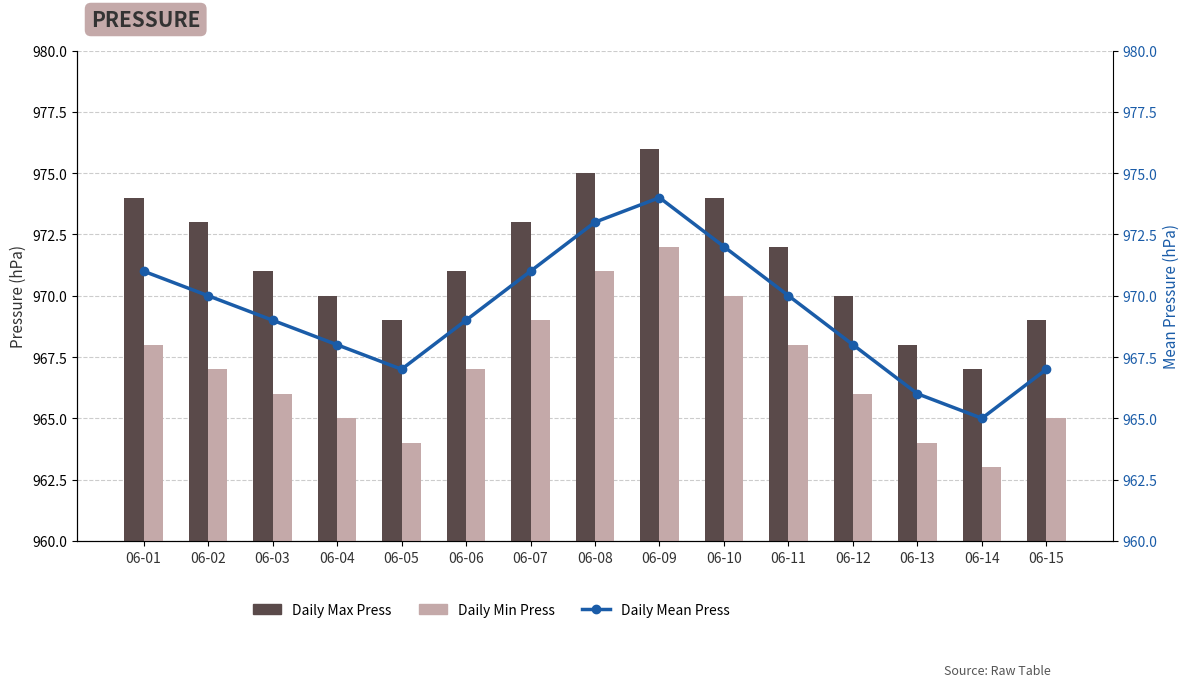

What is the value of the Daily Mean Press bar at the 15th from the left?

967